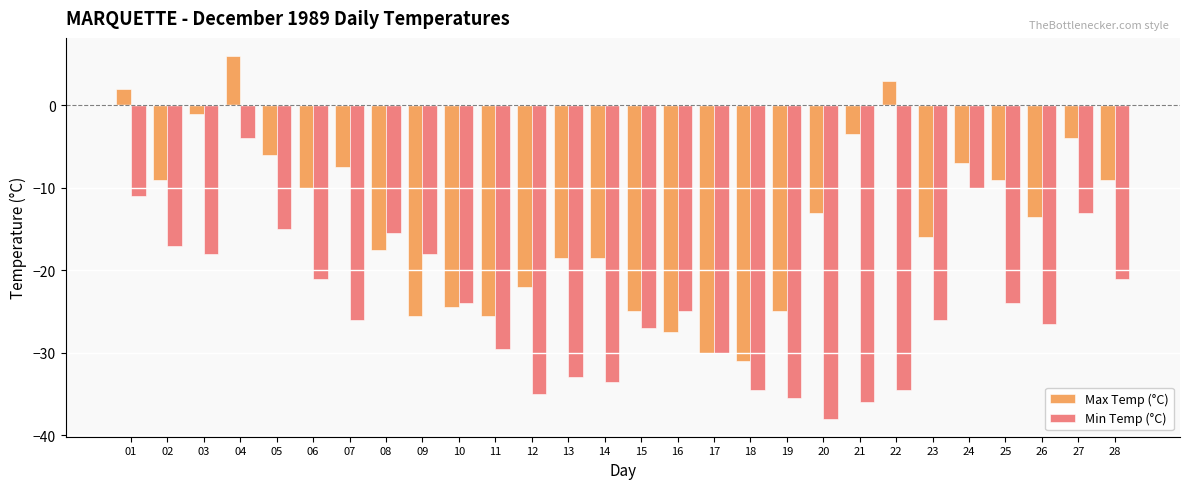

Rank the series at 04 from highest to lowest value.

Max Temp (°C), Min Temp (°C)